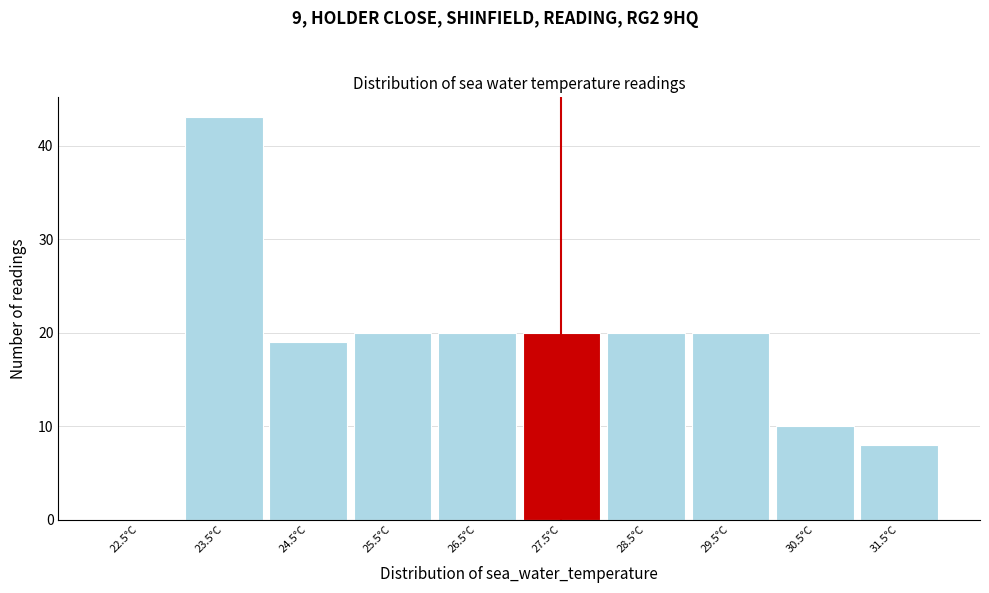

Reading left to right, what are all the values shown in this chart?

22.5°C=0	23.5°C=43	24.5°C=19	25.5°C=20	26.5°C=20	27.5°C=20	28.5°C=20	29.5°C=20	30.5°C=10	31.5°C=8